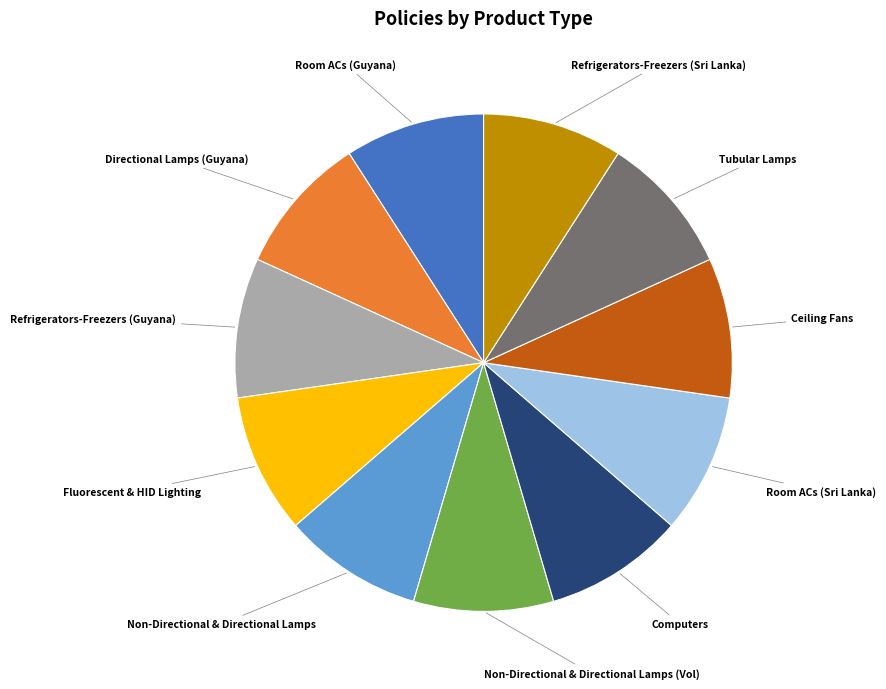

Does any single category account for the majority?

No